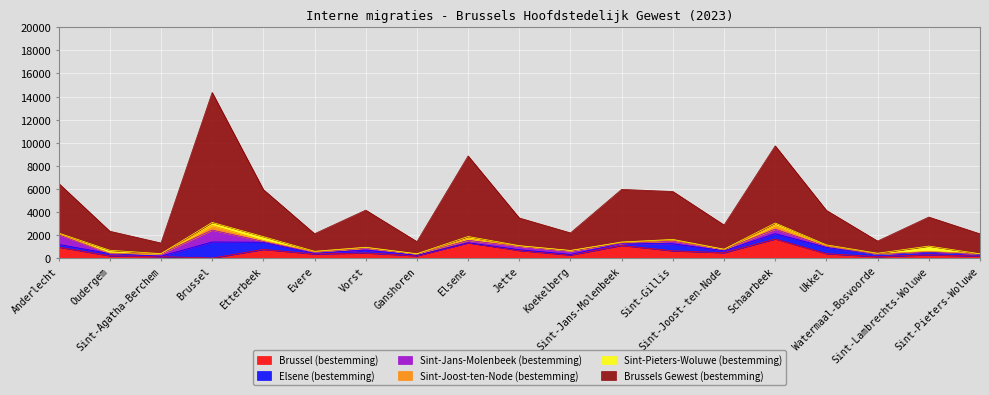

What is the approximate value of Elsene (bestemming) at Ukkel?

548